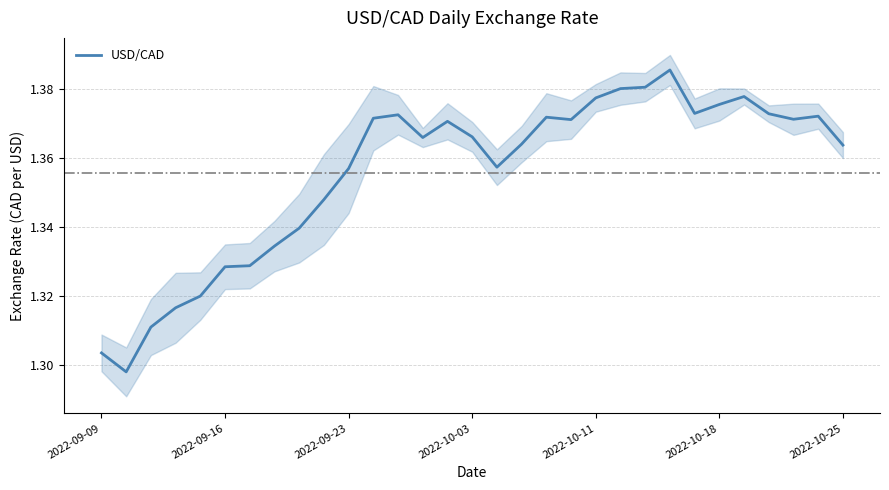

Reading right to left, what are all the values shown in this chart?

1.4	1.4	1.4	1.4	1.4	1.4	1.4	1.4	1.4	1.4	1.4	1.4	1.4	1.4	1.4	1.4	1.4	1.4	1.4	1.4	1.4	1.3	1.3	1.3	1.3	1.3	1.3	1.3	1.3	1.3	1.3